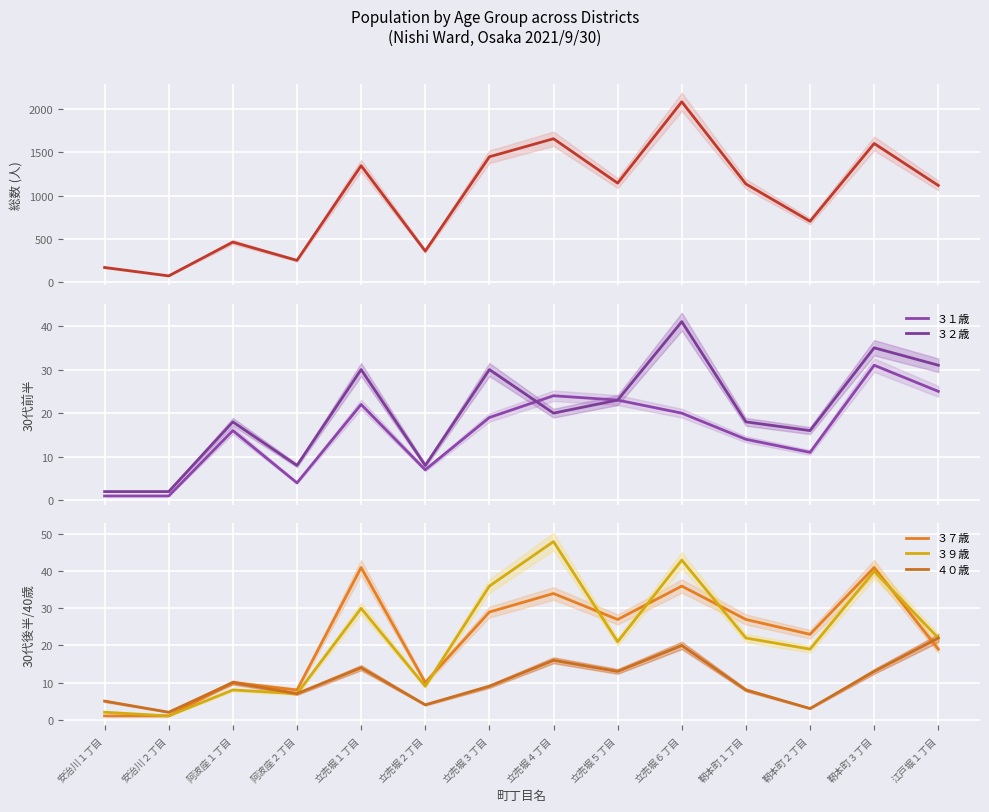

Between 江戸堀１丁目 and 靭本町２丁目, which is larger?

江戸堀１丁目